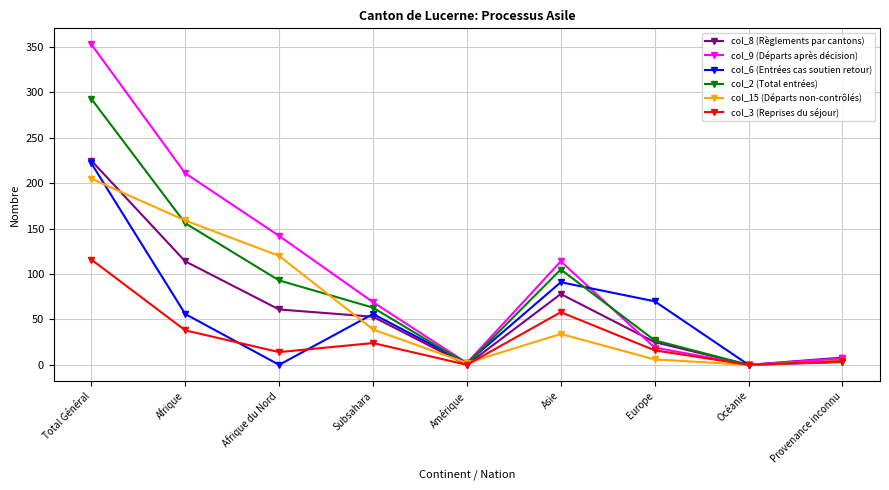

What is the difference between the second highest and minimum values in the col_6 (Entrées cas soutien retour) series?

91